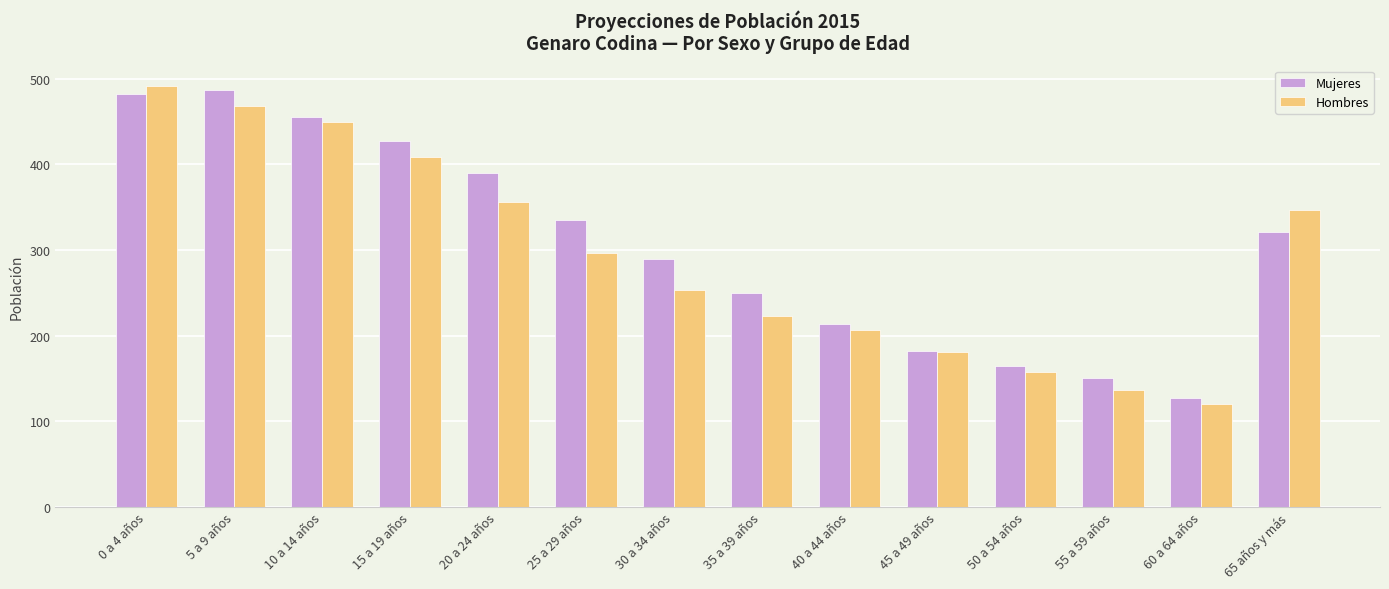

Reading left to right, list all the values displayed in this chart.

Mujeres: 0 a 4 años=482	5 a 9 años=487	10 a 14 años=455	15 a 19 años=427	20 a 24 años=390	25 a 29 años=335	30 a 34 años=290	35 a 39 años=250	40 a 44 años=213	45 a 49 años=182	50 a 54 años=165	55 a 59 años=151	60 a 64 años=127	65 años y más=321
Hombres: 0 a 4 años=491	5 a 9 años=468	10 a 14 años=449	15 a 19 años=409	20 a 24 años=356	25 a 29 años=297	30 a 34 años=253	35 a 39 años=223	40 a 44 años=206	45 a 49 años=181	50 a 54 años=158	55 a 59 años=137	60 a 64 años=120	65 años y más=347